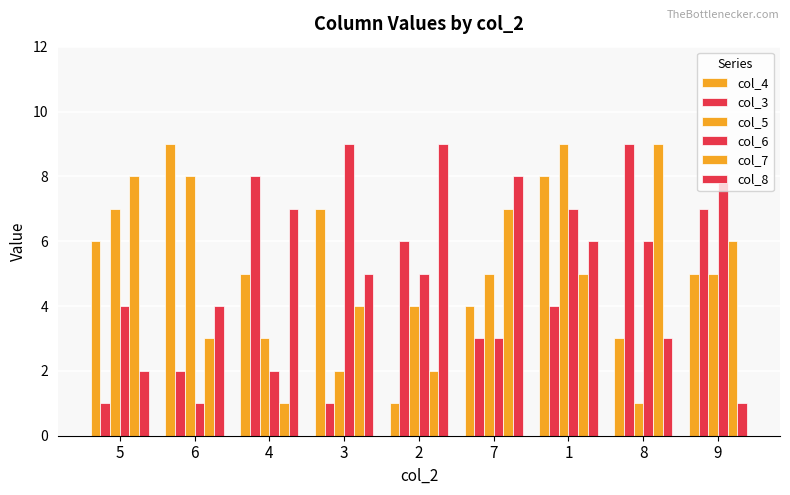

Does the chart contain any negative values?

No